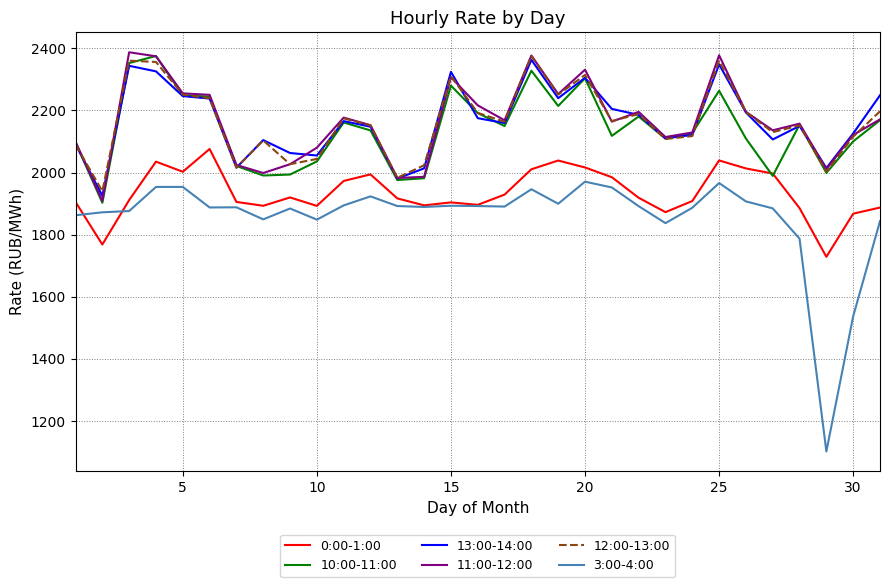

Which series has the largest range (max minus min)?

3:00-4:00